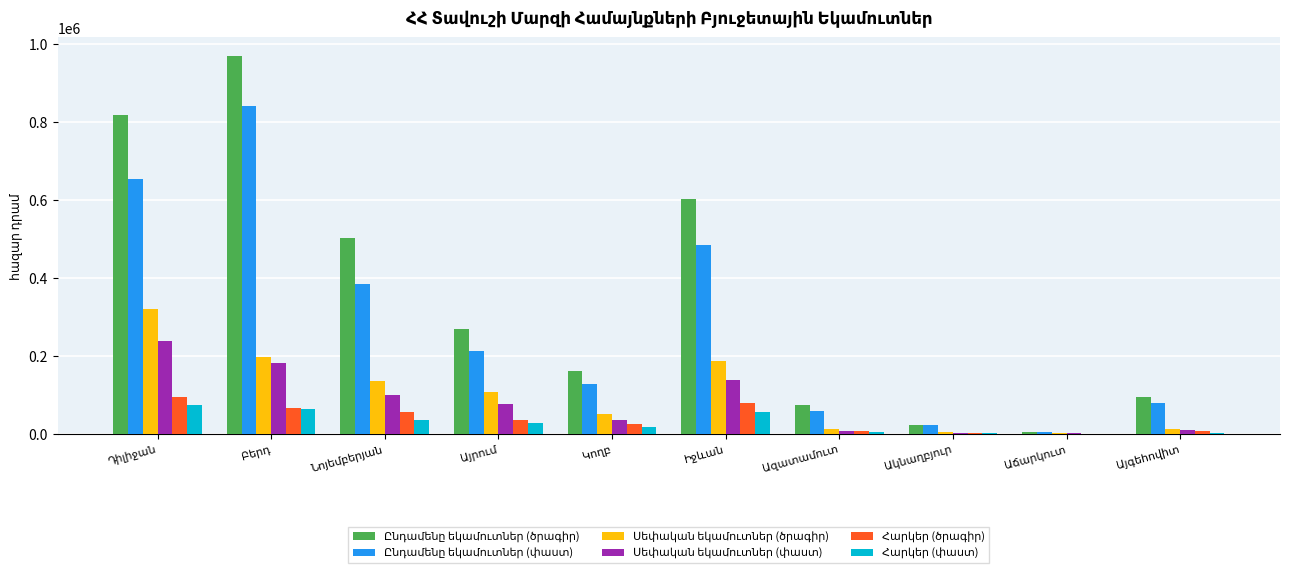

What is the difference between the maximum and second lowest values in the Հարկեր (ծրագիր) series?

92590.4